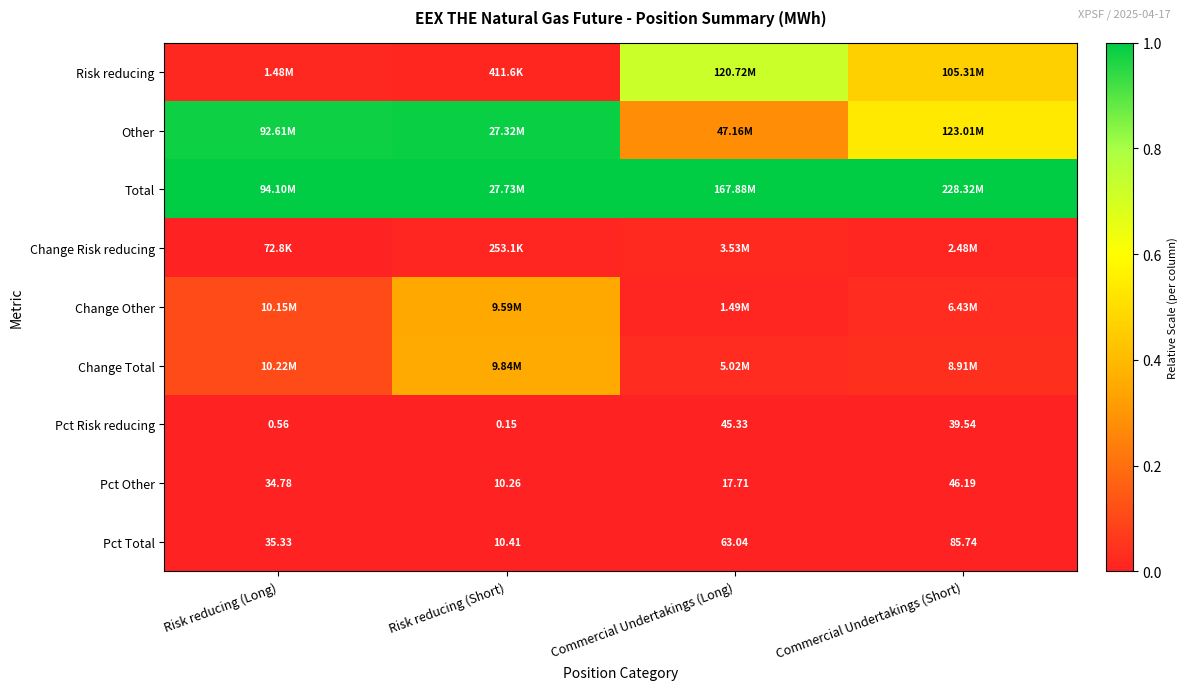

Which category has the highest value in the Pct Total series?

Commercial Undertakings (Short)